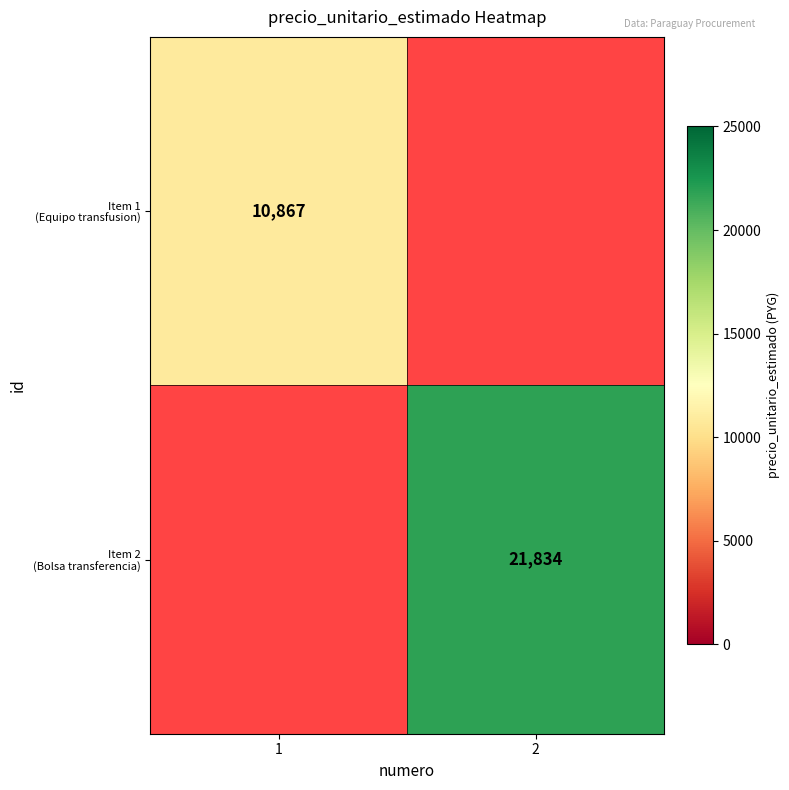

Between 2 and 1, which is larger?

1